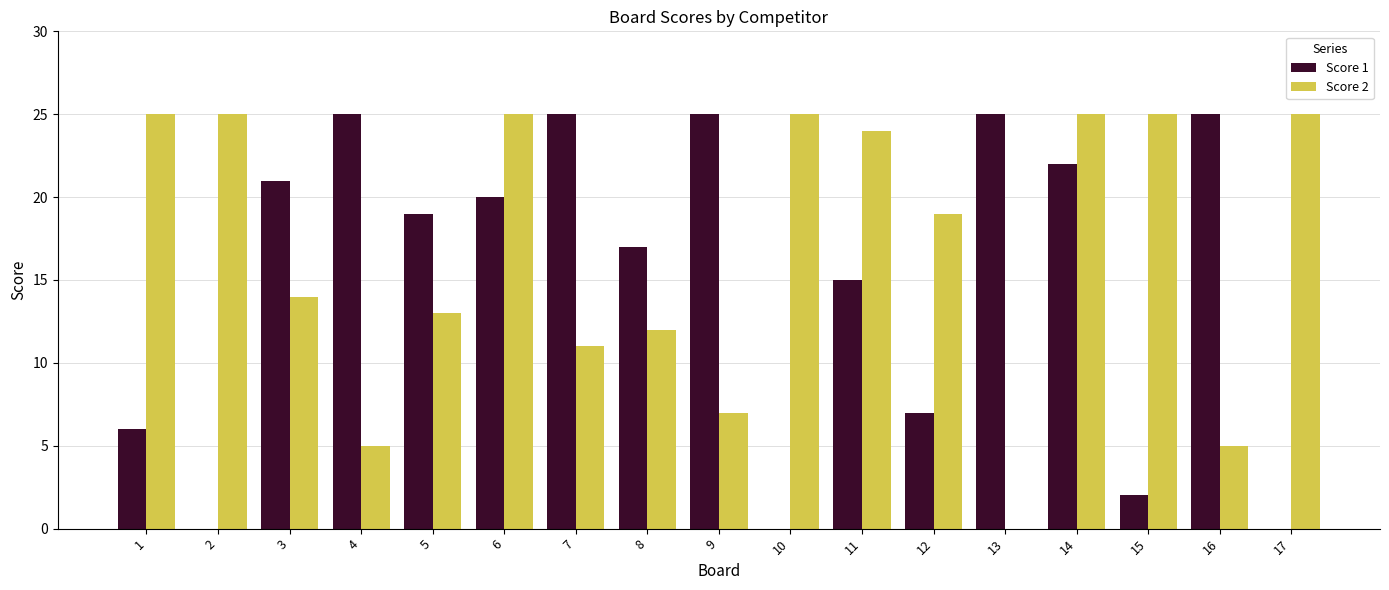

The Score 1 series shows 14 at 10. True or false?

False